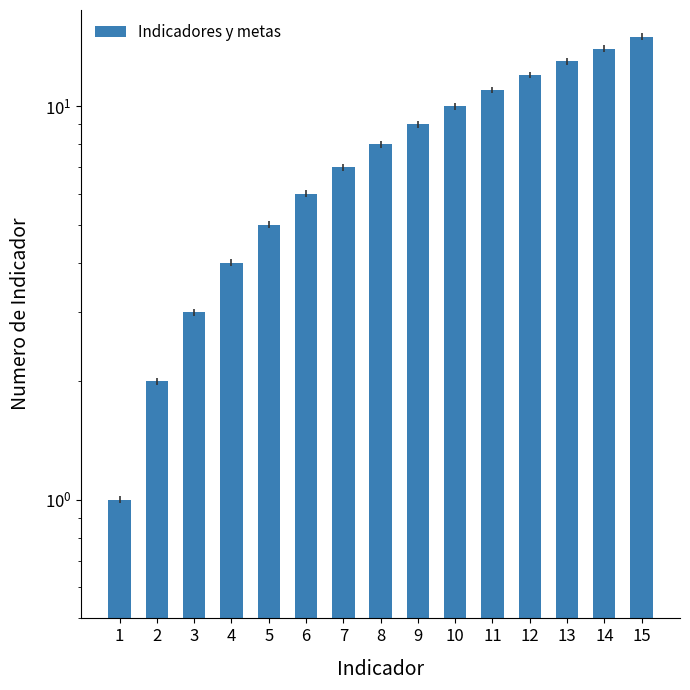

What is the maximum value shown in the chart?

15